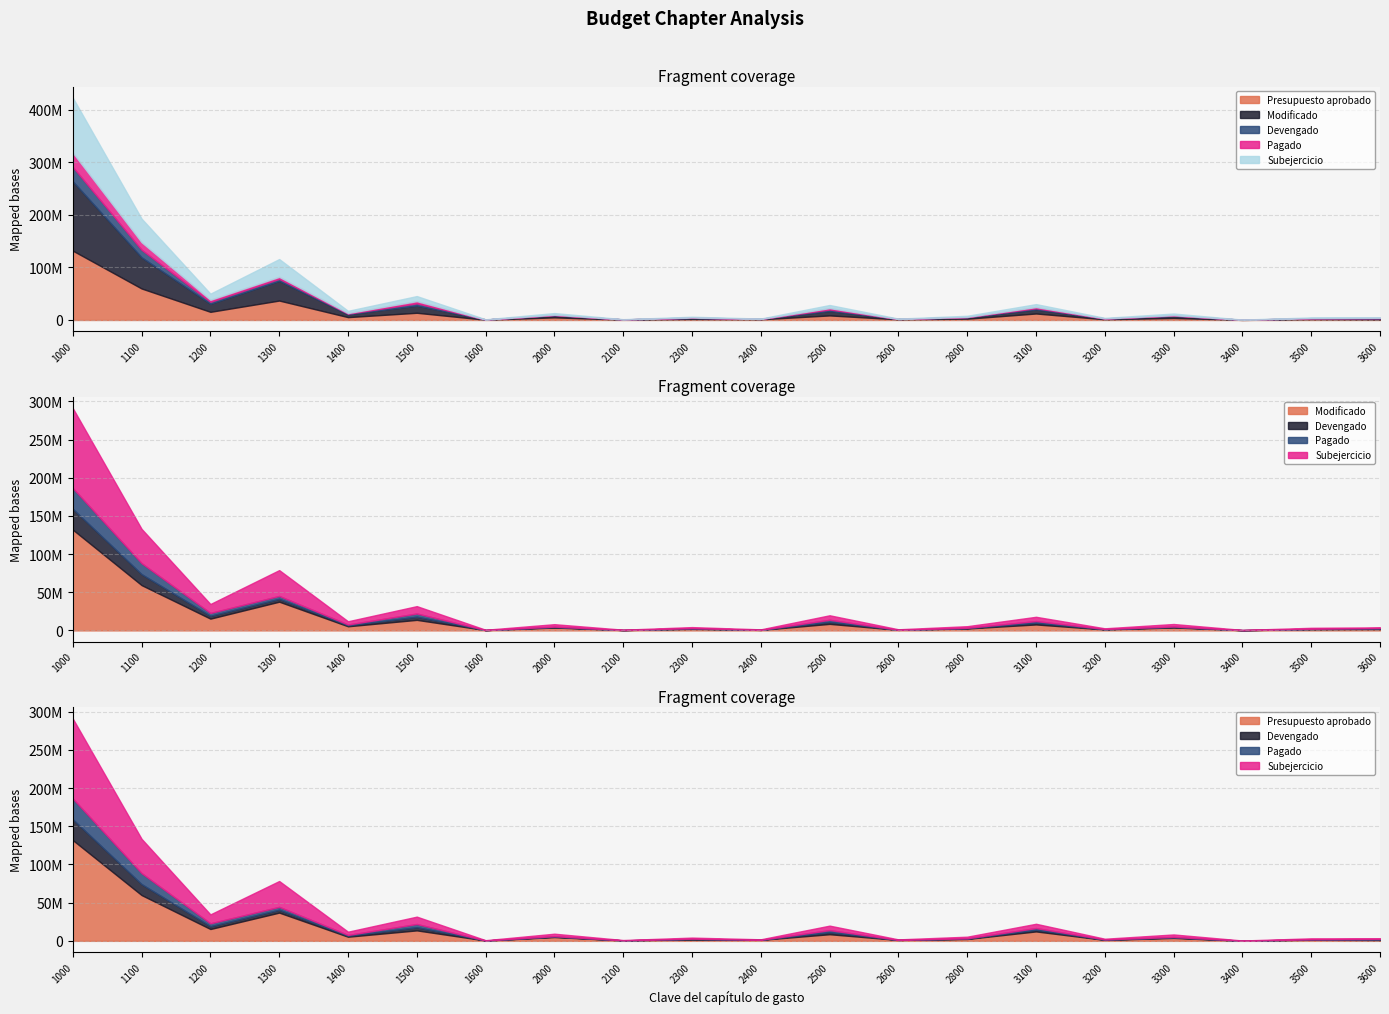

What is the maximum value shown in the chart?

131970914.3